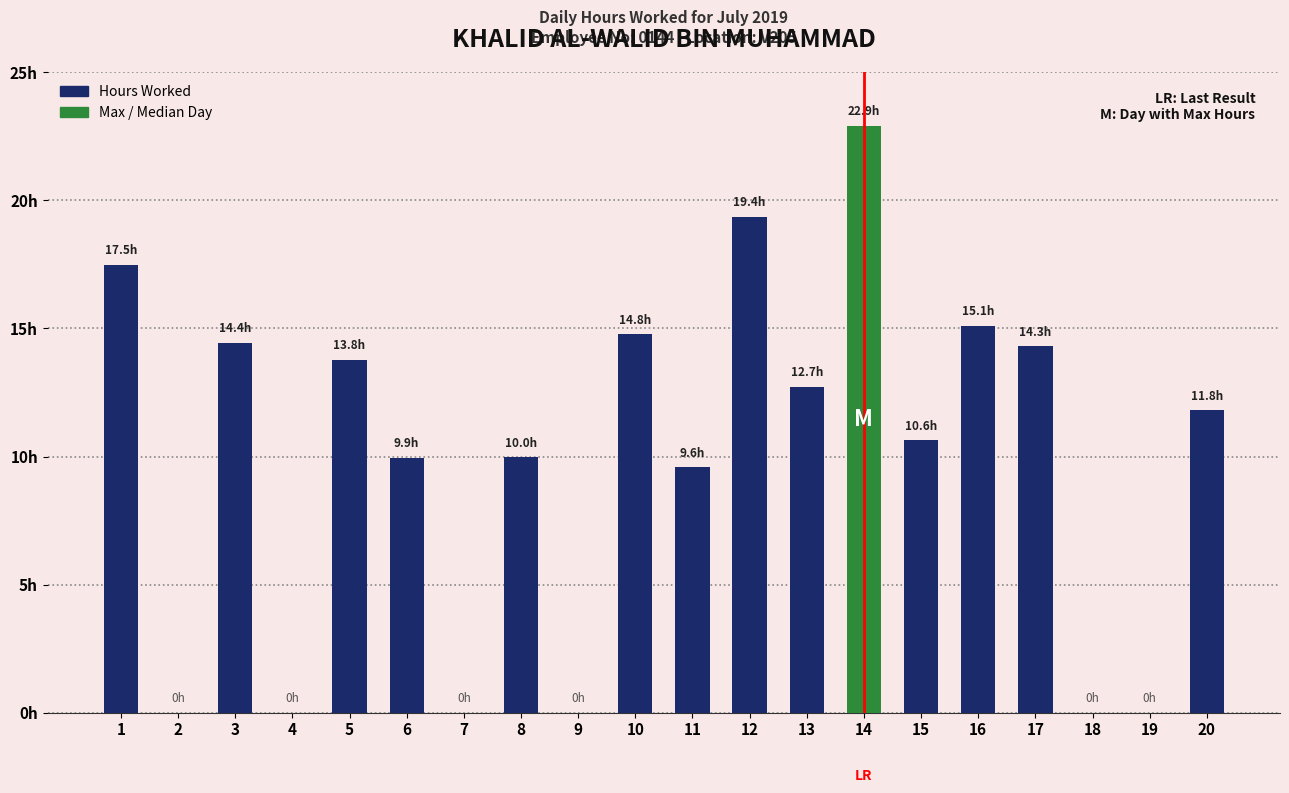

Count the number of data series in this chart.

1